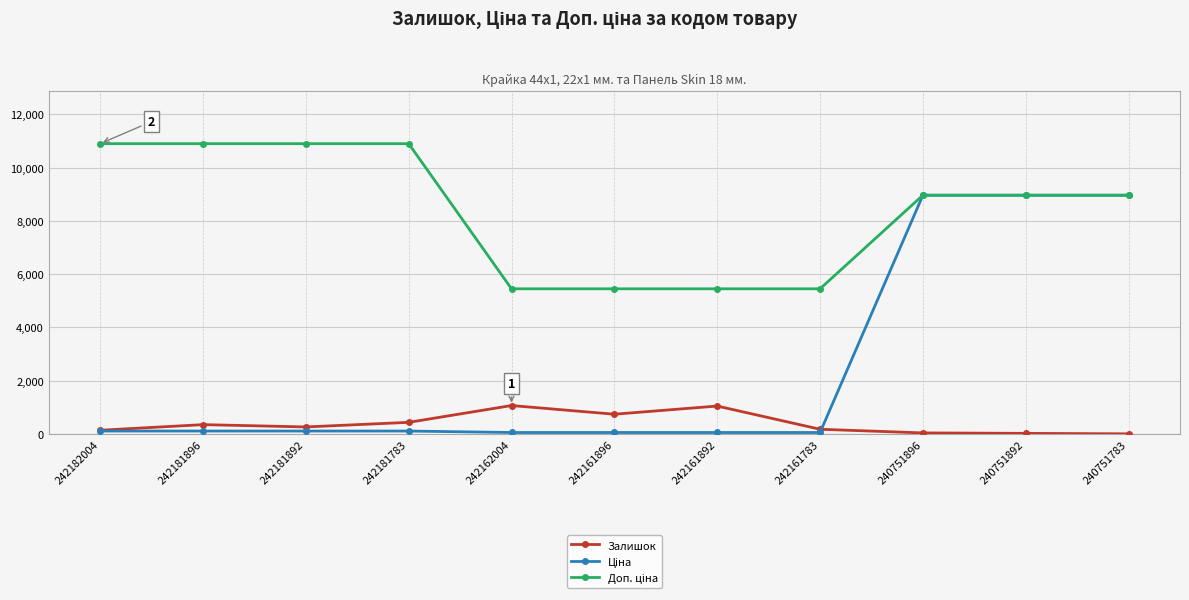

What is the maximum value shown in the chart?

10903.0